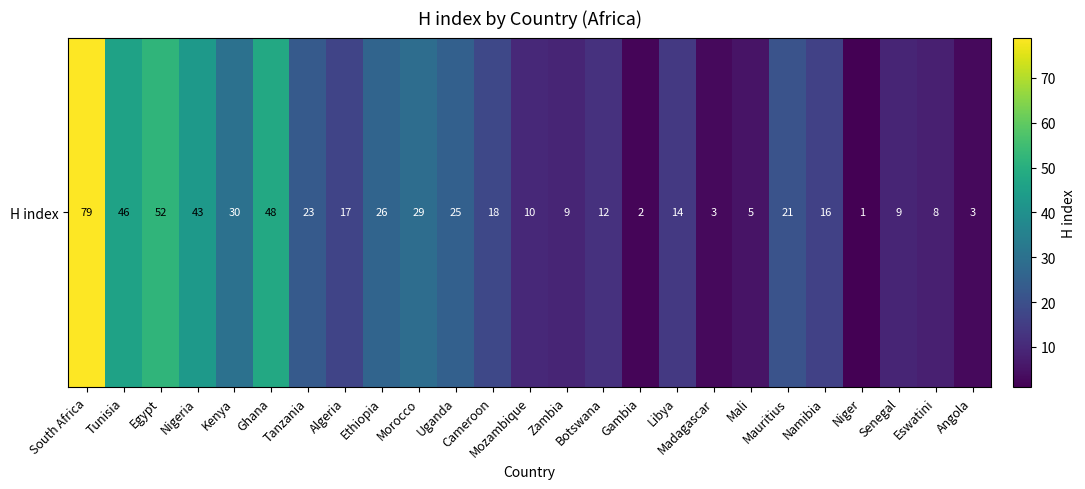

Reading right to left, transcribe all the data shown in this chart.

3	8	9	1	16	21	5	3	14	2	12	9	10	18	25	29	26	17	23	48	30	43	52	46	79